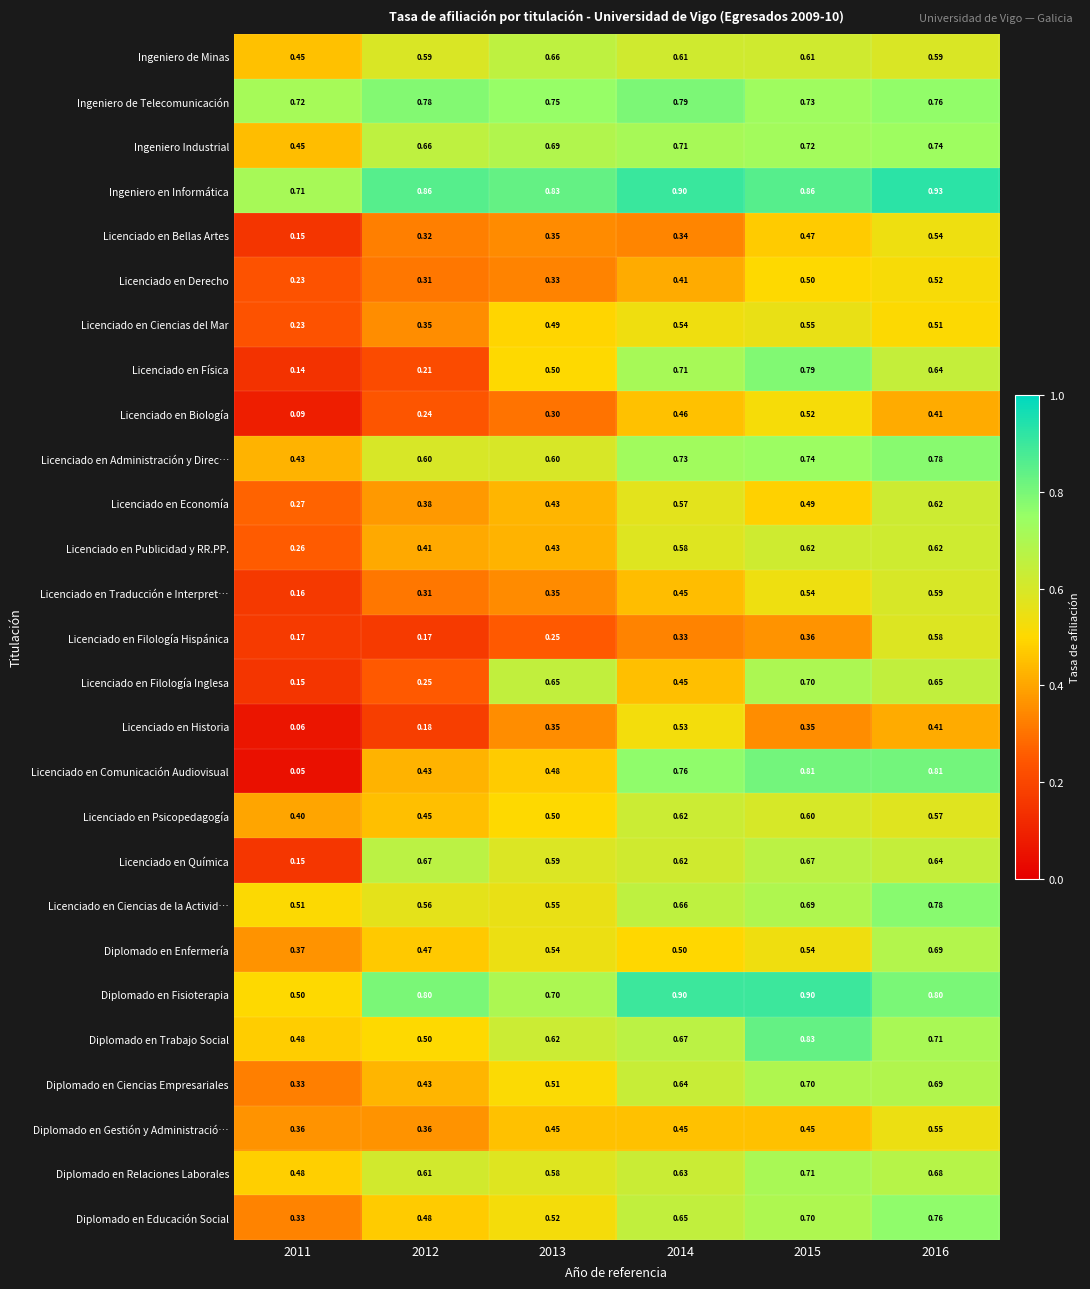

Which series has the largest total across all categories?

Ingeniero en Informática